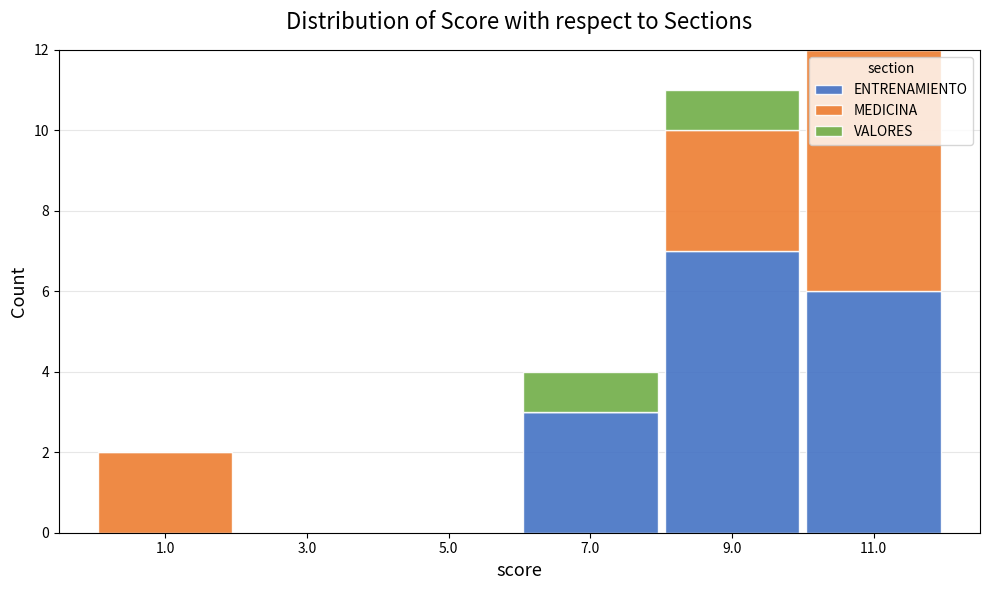

Reading left to right, list the values for the ENTRENAMIENTO series.

1.0=0	3.0=0	5.0=0	7.0=3	9.0=7	11.0=6